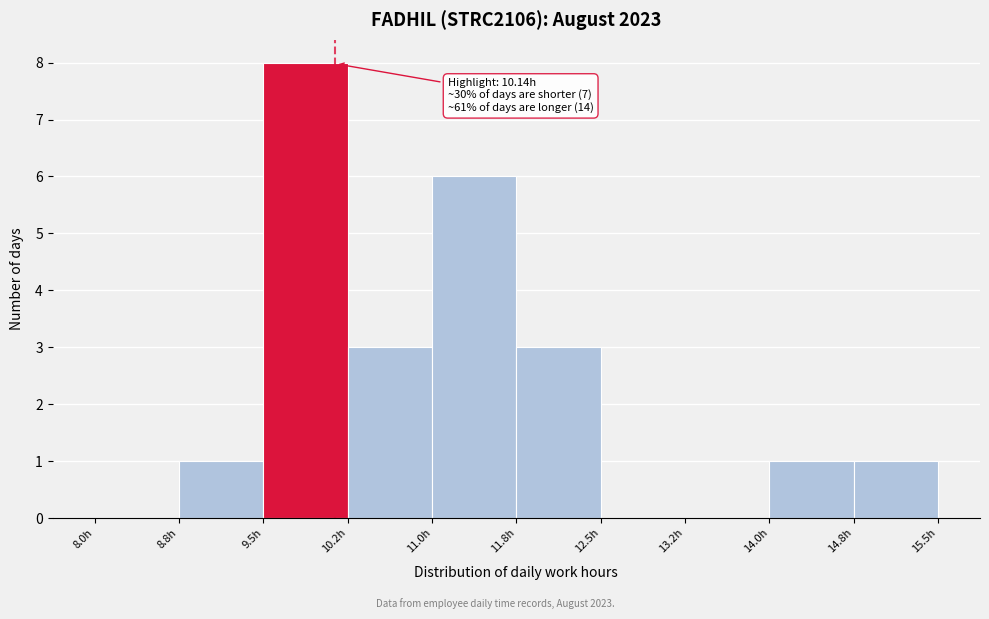

Over which range of the x-axis is the bar tallest?

9.50 to 10.25